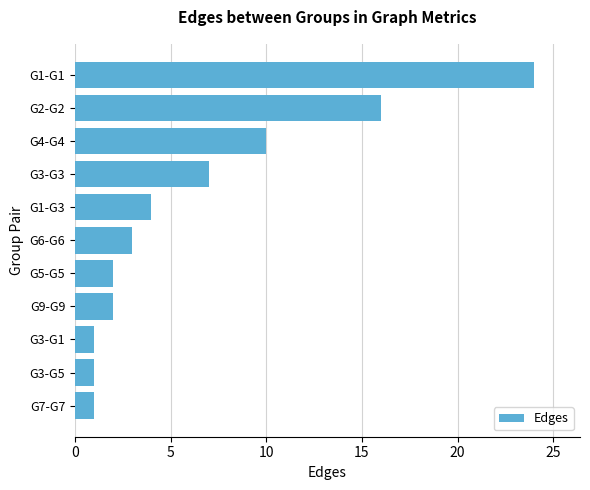

What is the ratio of the value at G3-G3 to the value at G6-G6?

2.3